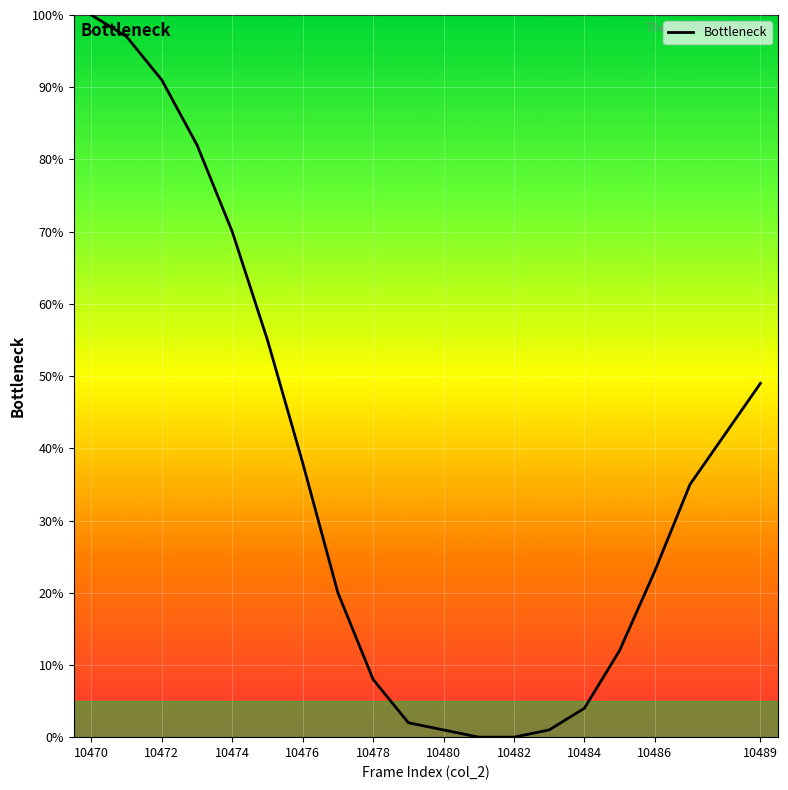

What is the maximum value shown in the chart?

100